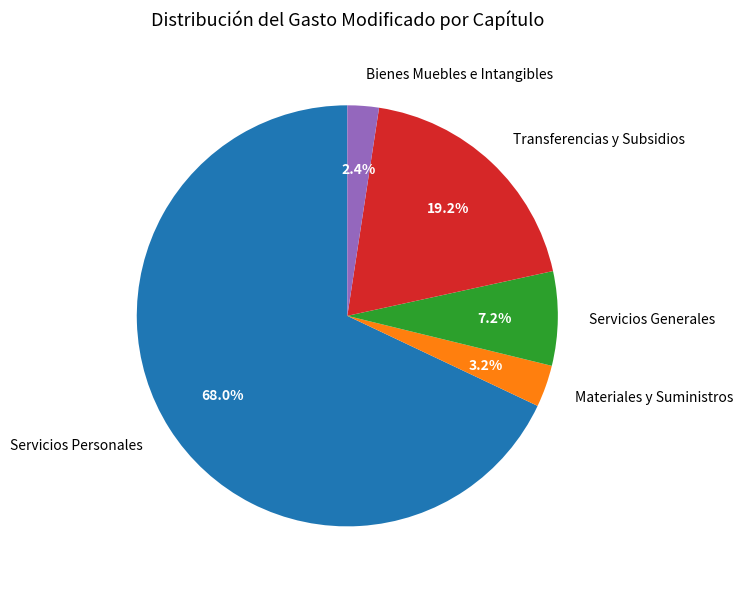

True or false: Servicios Generales accounts for 15% of the total.

False